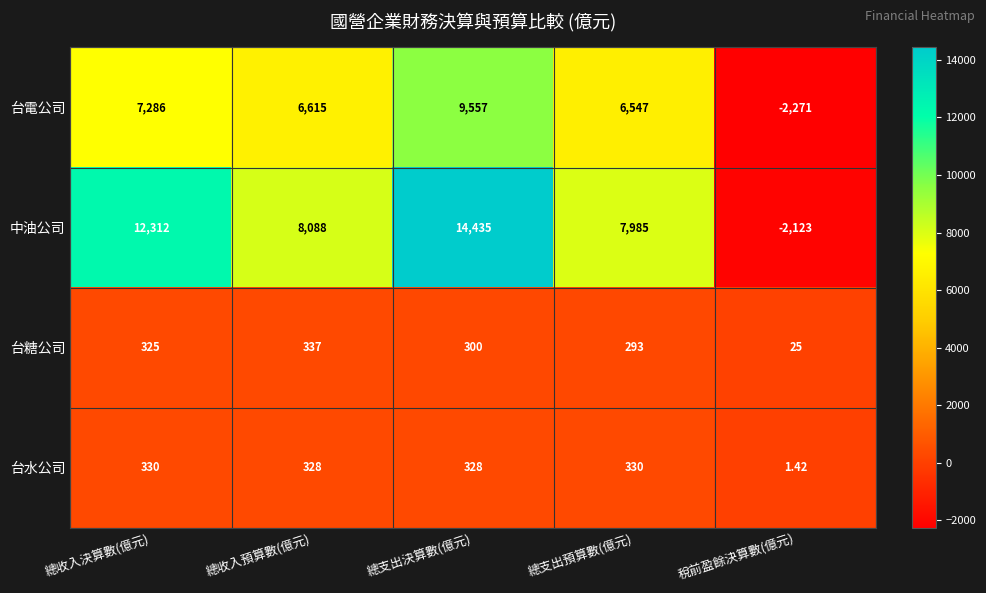

List the series in order of their peak value, highest first.

中油公司, 台電公司, 台糖公司, 台水公司